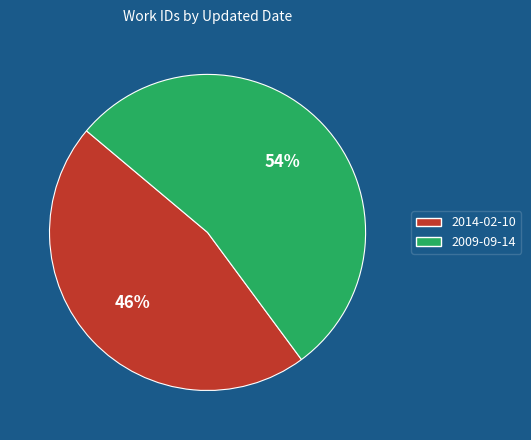

Is the sum of 2014-02-10 and 2009-09-14 greater than half?

Yes